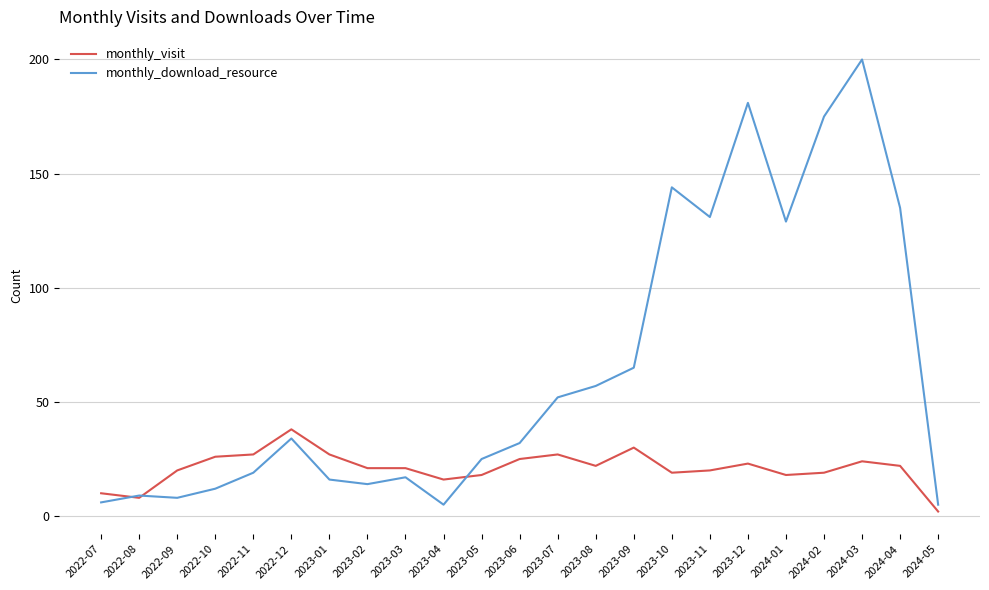

How many lines are shown in the chart?

2